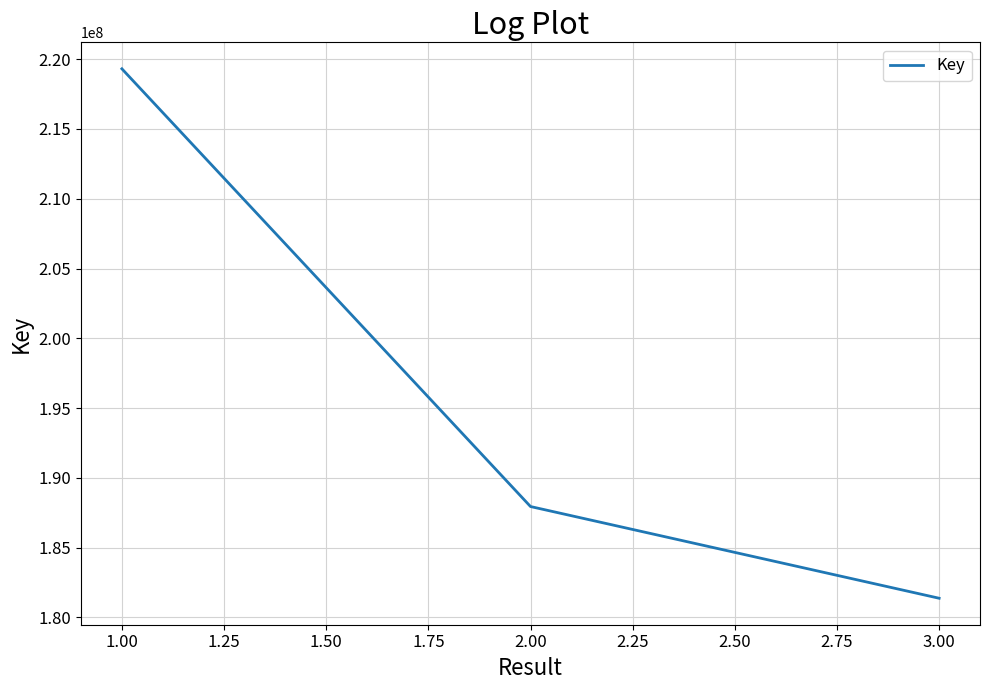

At which label is the value closest to 200339549?

2.00